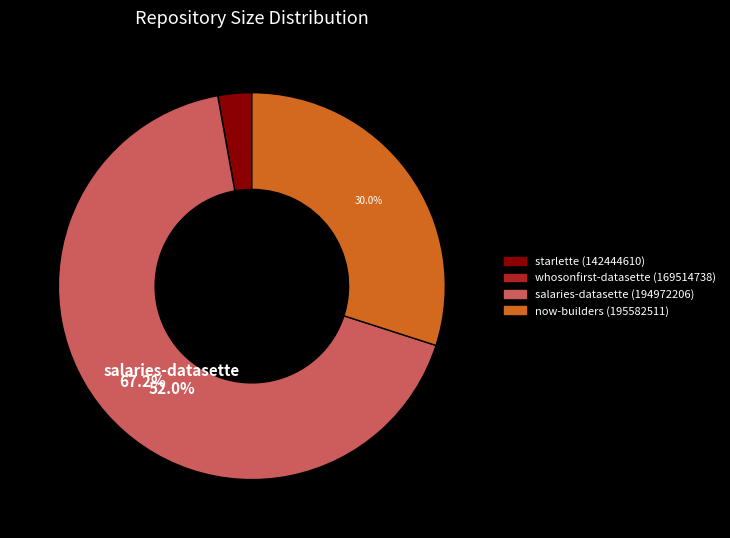

The starlette (142444610) slice represents 17% of the pie. True or false?

False